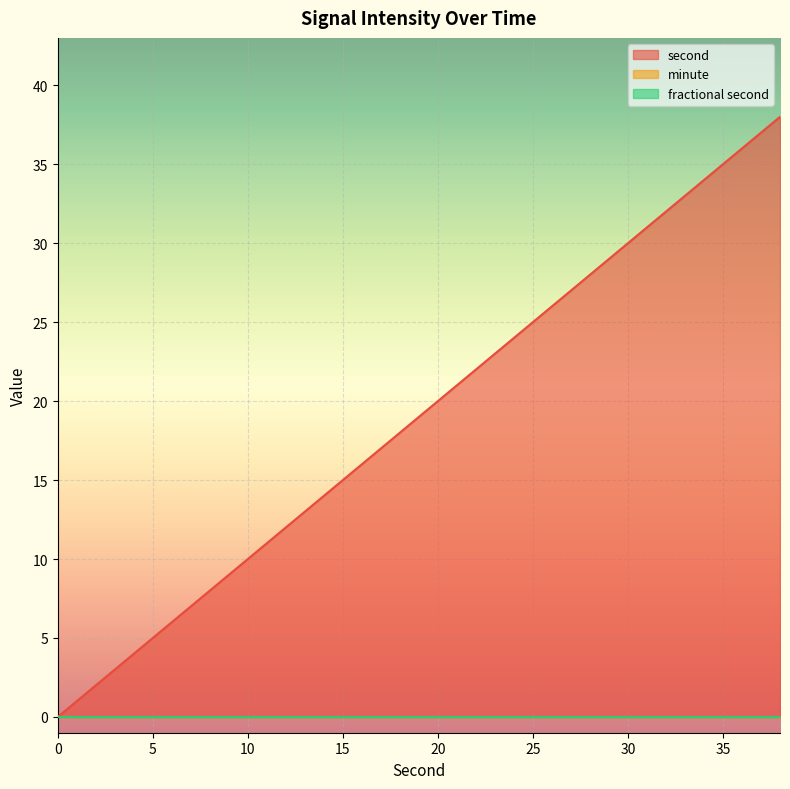

True or false: minute has more than 1 points higher than both neighbors.

False